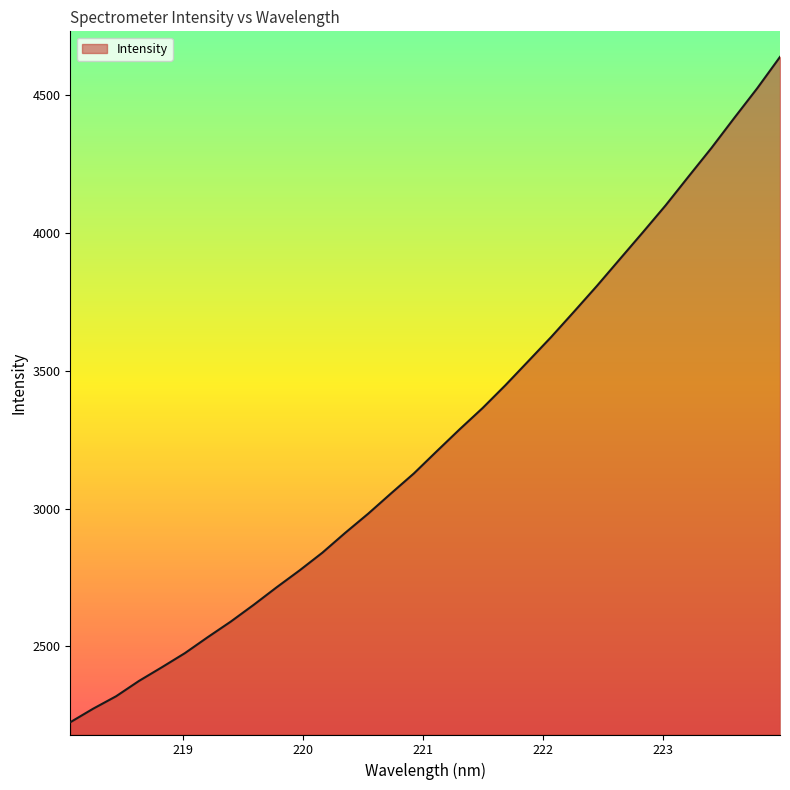

How many values exceed 3208?

16